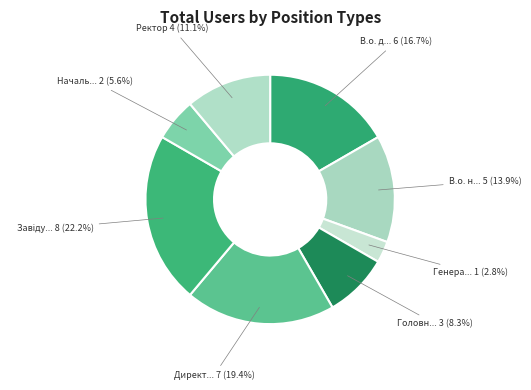

Is there any slice that represents more than half of the pie?

No